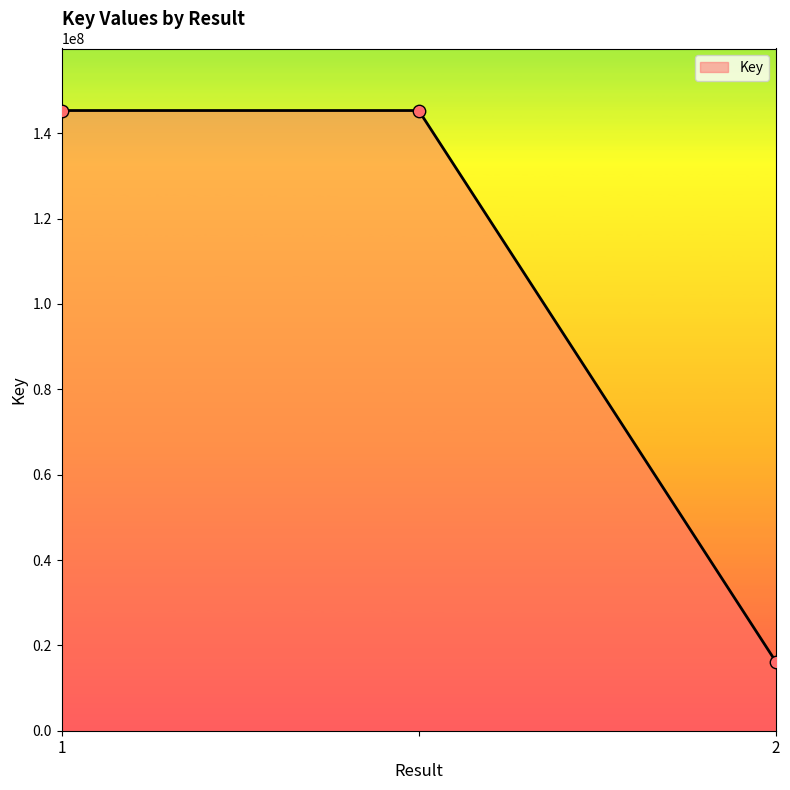

What is the difference between the second highest and minimum values?

129129041